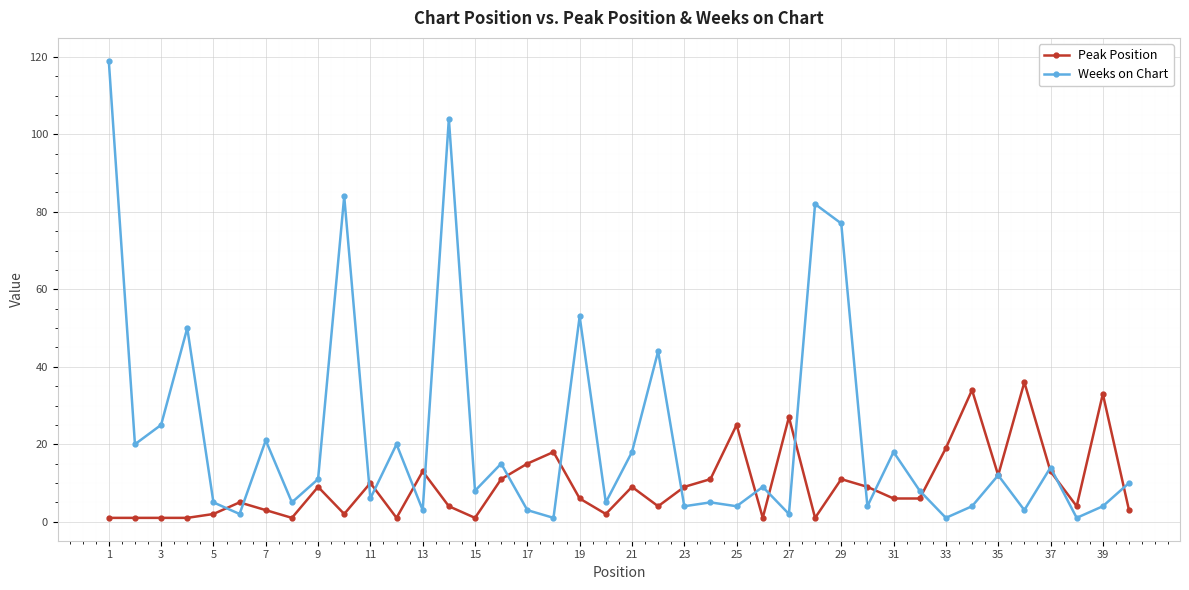

What is the minimum value for Weeks on Chart?

1